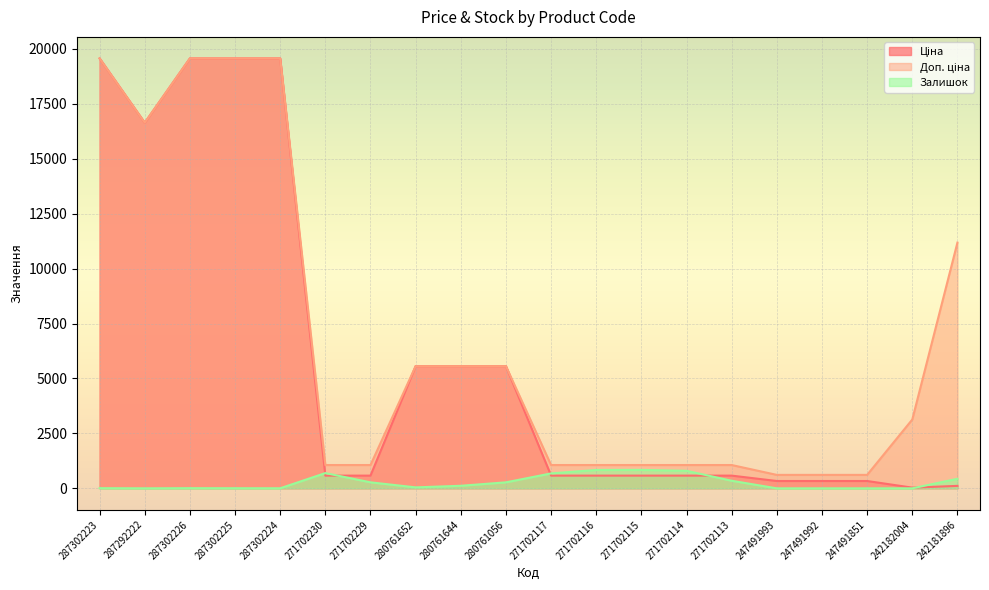

At how many categories does at least one series exceed 7938?

6